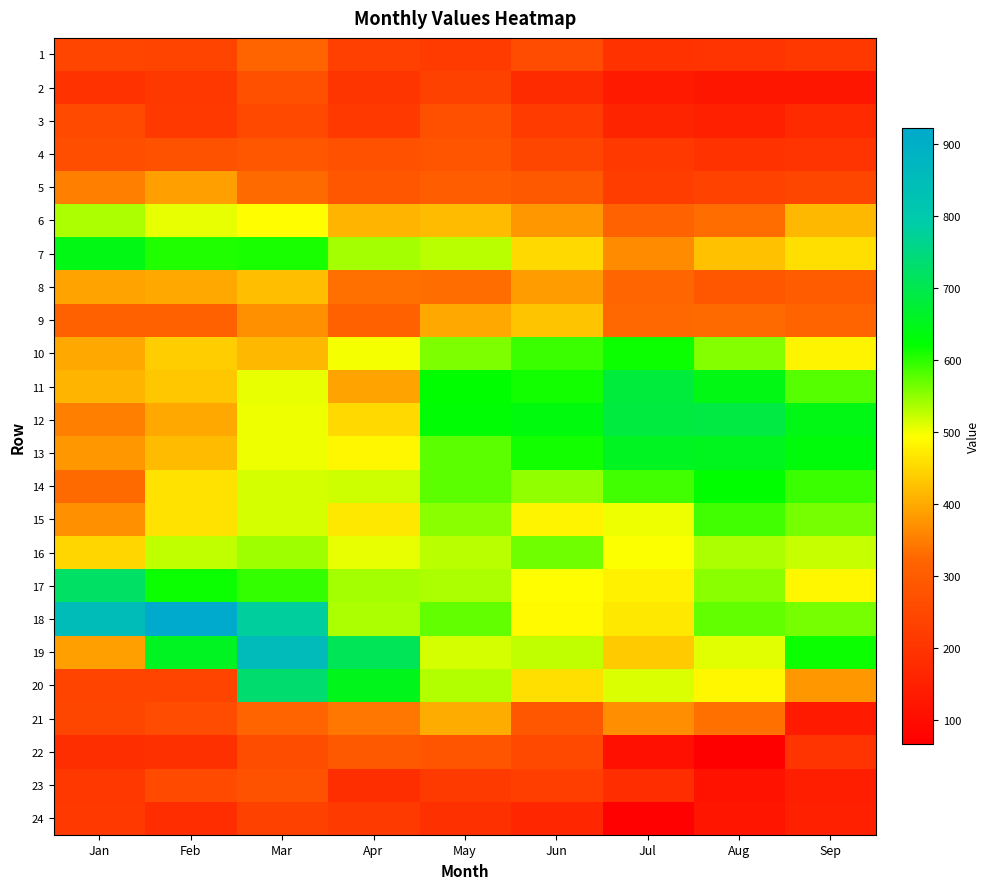

Reading left to right, transcribe all the data shown in this chart.

1: Jan=241	Feb=238	Mar=320	Apr=230	May=220	Jun=259	Jul=196	Aug=198	Sep=210
2: Jan=197	Feb=209	Mar=270	Apr=202	May=233	Jun=180	Jul=135	Aug=124	Sep=126
3: Jan=255	Feb=212	Mar=250	Apr=212	May=268	Jun=219	Jul=158	Aug=148	Sep=176
4: Jan=266	Feb=274	Mar=284	Apr=271	May=280	Jun=246	Jul=212	Aug=195	Sep=198
5: Jan=351	Feb=388	Mar=330	Apr=287	May=301	Jun=292	Jul=222	Aug=236	Sep=247
6: Jan=535	Feb=507	Mar=491	Apr=412	May=420	Jun=379	Jul=315	Aug=332	Sep=414
7: Jan=644	Feb=607	Mar=609	Apr=540	May=529	Jun=451	Jul=366	Aug=427	Sep=459
8: Jan=393	Feb=399	Mar=422	Apr=334	May=332	Jun=387	Jul=321	Aug=289	Sep=298
9: Jan=311	Feb=308	Mar=371	Apr=313	May=400	Jun=429	Jul=324	Aug=329	Sep=319
10: Jan=399	Feb=438	Mar=414	Apr=498	May=558	Jun=591	Jul=617	Aug=556	Sep=481
11: Jan=412	Feb=433	Mar=507	Apr=393	May=623	Jun=611	Jul=684	Aug=641	Sep=580
12: Jan=353	Feb=399	Mar=504	Apr=451	May=626	Jun=637	Jul=687	Aug=690	Sep=644
13: Jan=378	Feb=419	Mar=503	Apr=486	May=576	Jun=611	Jul=657	Aug=654	Sep=632
14: Jan=330	Feb=463	Mar=515	Apr=519	May=577	Jun=550	Jul=590	Aug=623	Sep=594
15: Jan=371	Feb=462	Mar=515	Apr=469	May=552	Jun=482	Jul=502	Aug=589	Sep=561
16: Jan=448	Feb=527	Mar=541	Apr=506	May=528	Jun=567	Jul=494	Aug=537	Sep=523
17: Jan=724	Feb=615	Mar=596	Apr=538	May=535	Jun=493	Jul=480	Aug=552	Sep=486
18: Jan=850	Feb=921	Mar=779	Apr=536	May=571	Jun=490	Jul=470	Aug=574	Sep=561
19: Jan=390	Feb=655	Mar=851	Apr=708	May=515	Jun=525	Jul=437	Aug=510	Sep=616
20: Jan=238	Feb=238	Mar=733	Apr=648	May=533	Jun=460	Jul=512	Aug=485	Sep=378
21: Jan=245	Feb=258	Mar=319	Apr=342	May=401	Jun=288	Jul=368	Aug=335	Sep=135
22: Jan=186	Feb=188	Mar=262	Apr=292	May=282	Jun=251	Jul=108	Aug=67	Sep=200
23: Jan=209	Feb=257	Mar=275	Apr=187	May=216	Jun=225	Jul=181	Aug=115	Sep=146
24: Jan=212	Feb=183	Mar=231	Apr=217	May=189	Jun=166	Jul=71	Aug=121	Sep=148